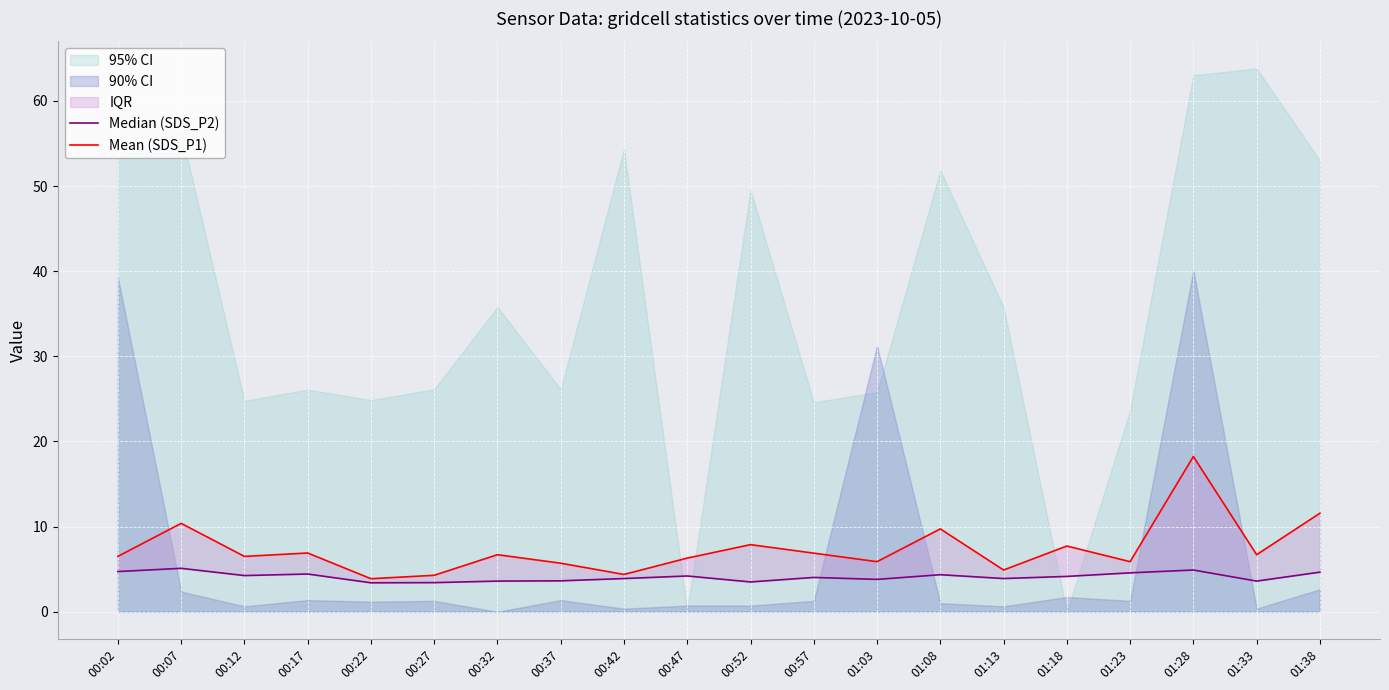

At which category is the sum across all series the highest?

01:28